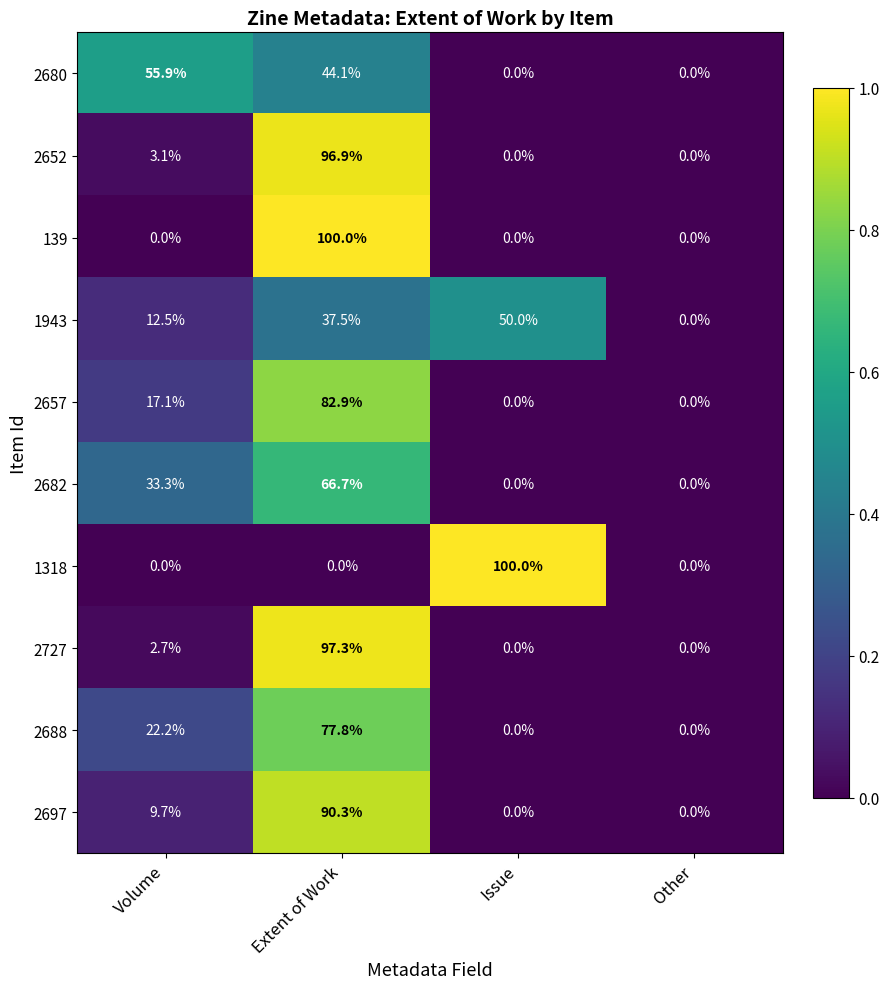

What is the sum of the 1318 values at Extent of Work and Issue?

100.0